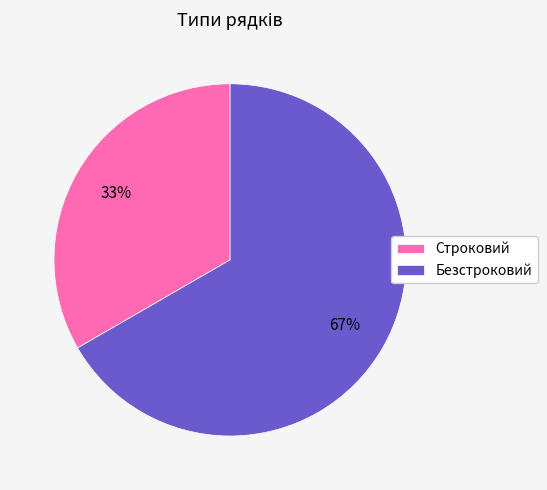

To the nearest percent, what portion does Безстроковий represent?

67%